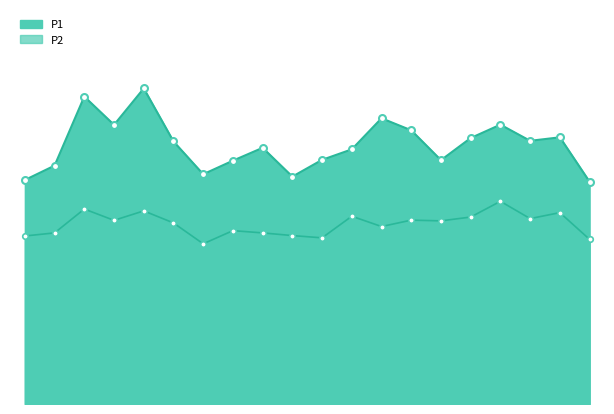

What is the difference between the P1 values at 03:30 and 01:00?

6.2